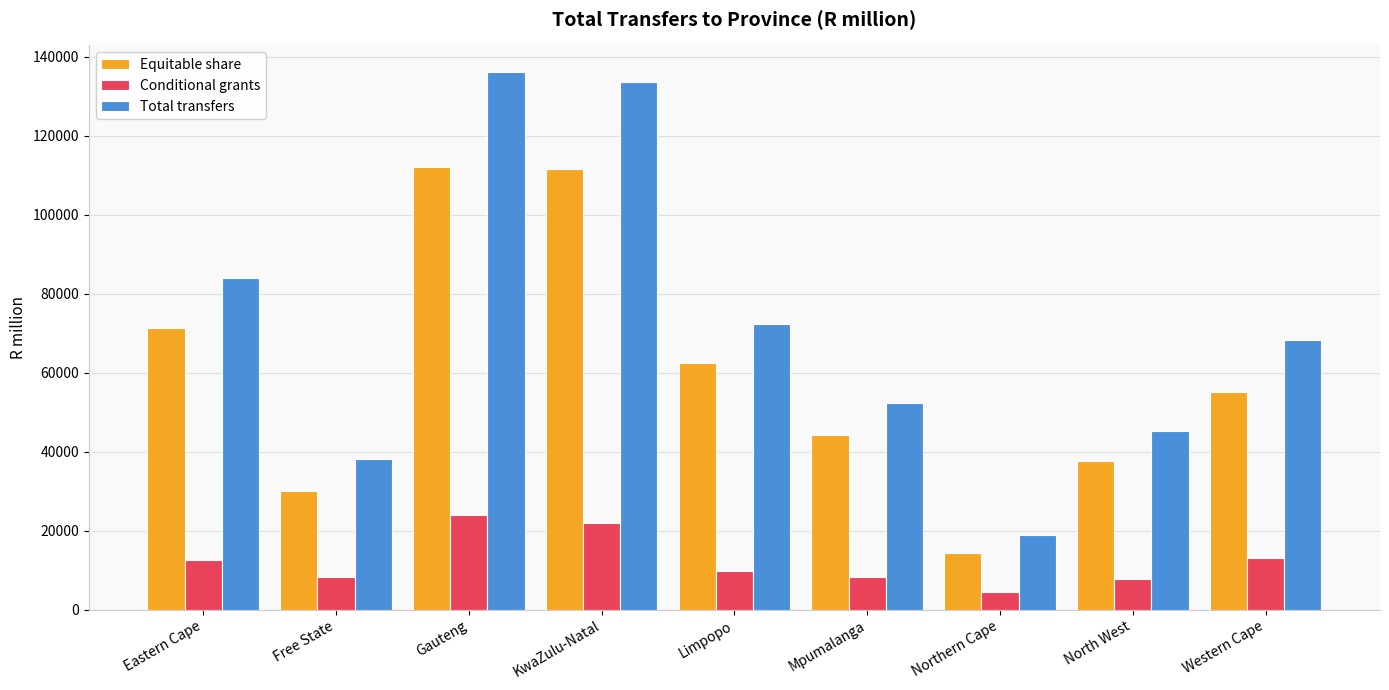

What value does the Conditional grants series have at Mpumalanga?

8312.3